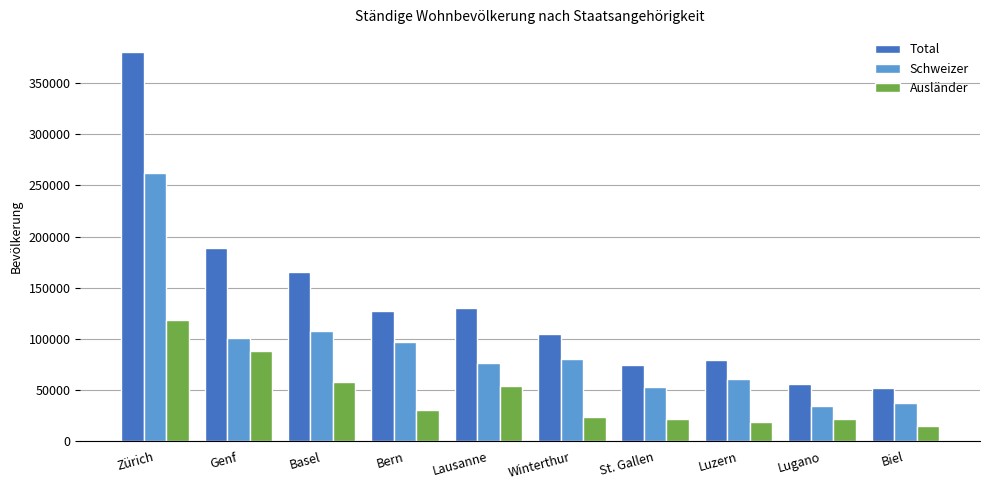

Where is Schweizer nearest to the value 148035?

Basel